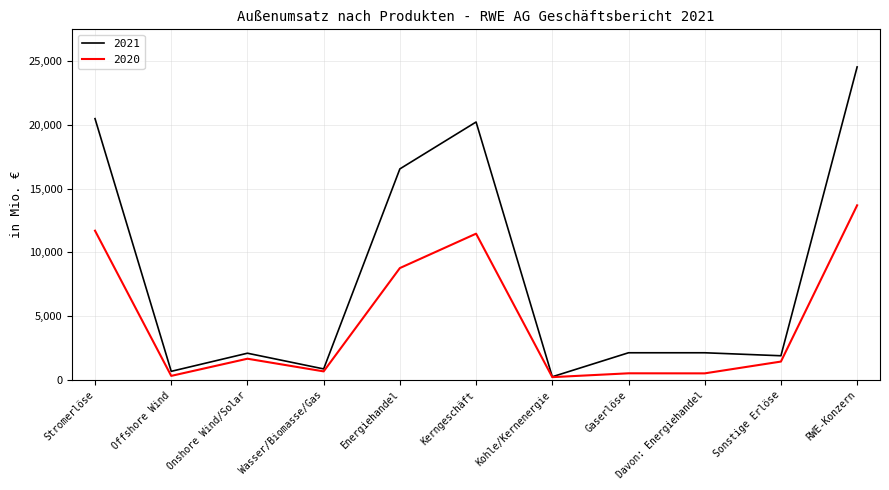

Is it true that 2020 equals 233 at Kohle/Kernenergie?

True